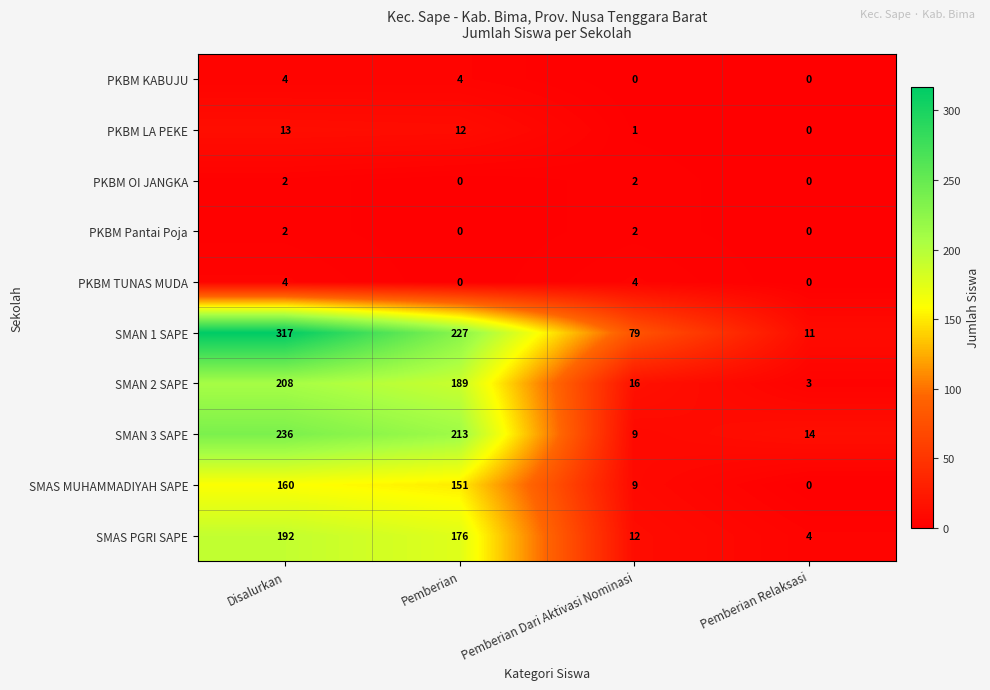

Is it true that PKBM OI JANGKA equals 2 at Disalurkan?

True